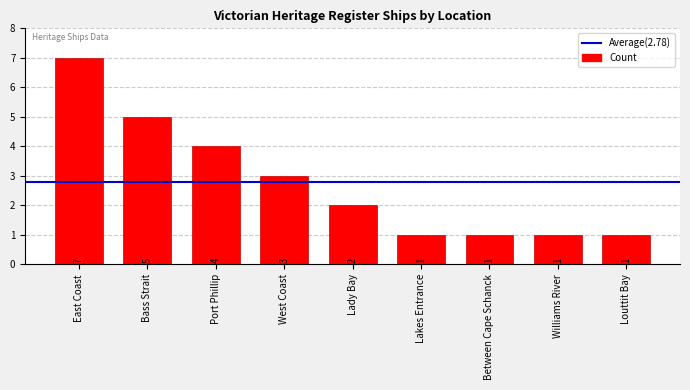

At which label is the value closest to 4?

Port Phillip